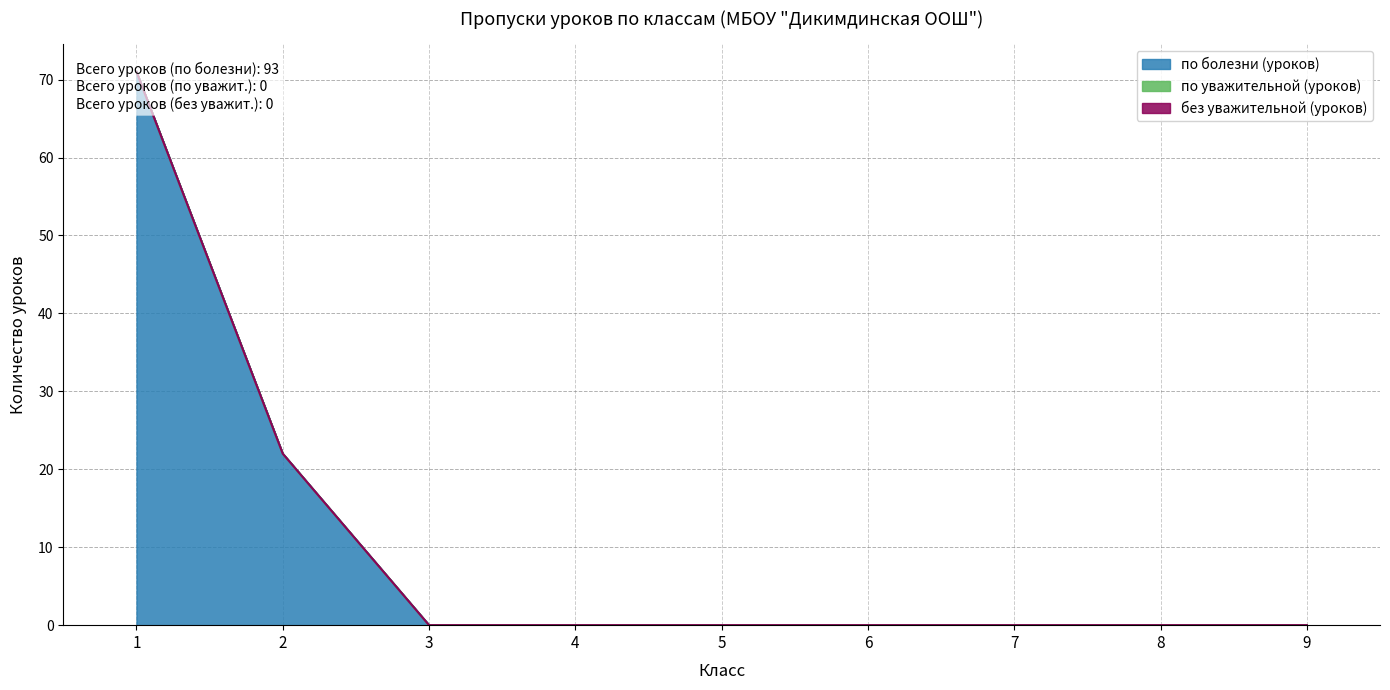

Rank the series at 2 from highest to lowest value.

по болезни (уроков), по уважительной (уроков), без уважительной (уроков)